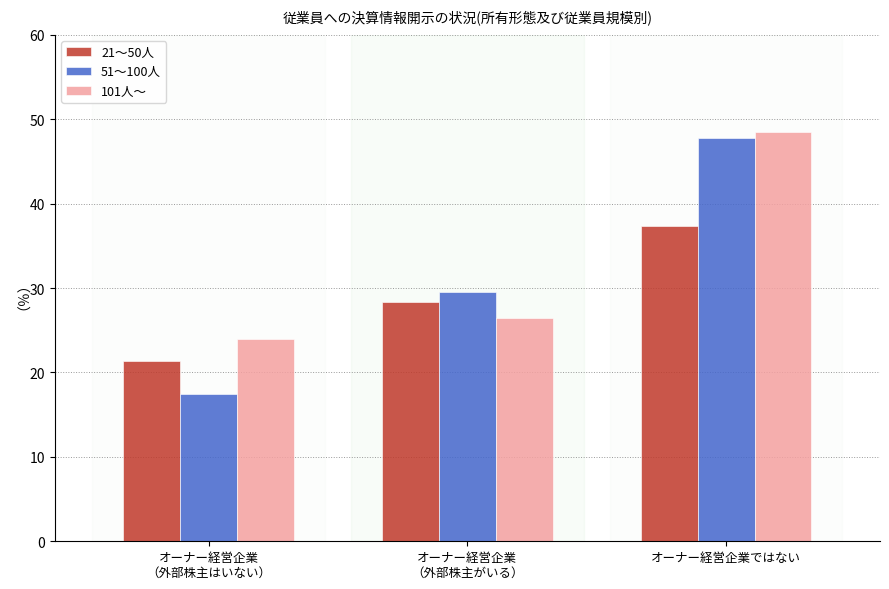

How many bars are there in each group?

3